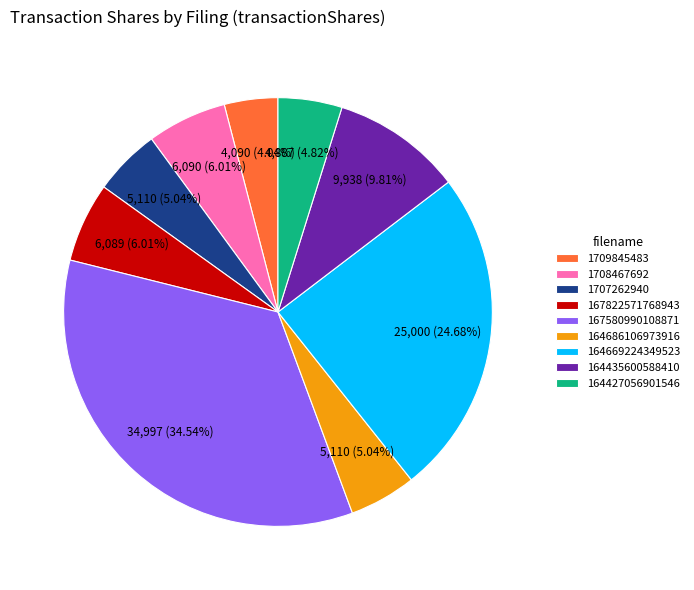

To the nearest percent, what is the difference between the largest and smallest slice percentages?

31%